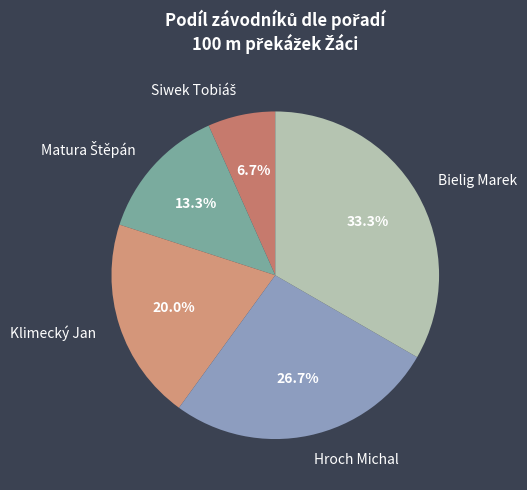

To the nearest percent, what percentage of the pie is Bielig Marek?

33%